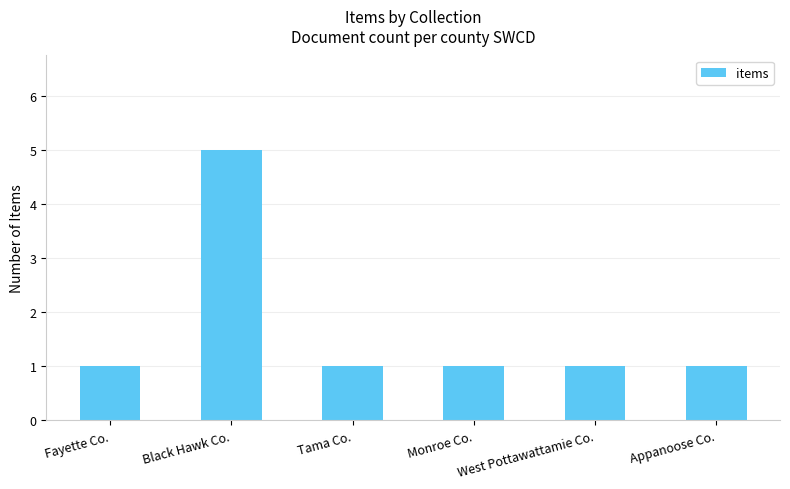

What position from the right is Black Hawk Co.?

5